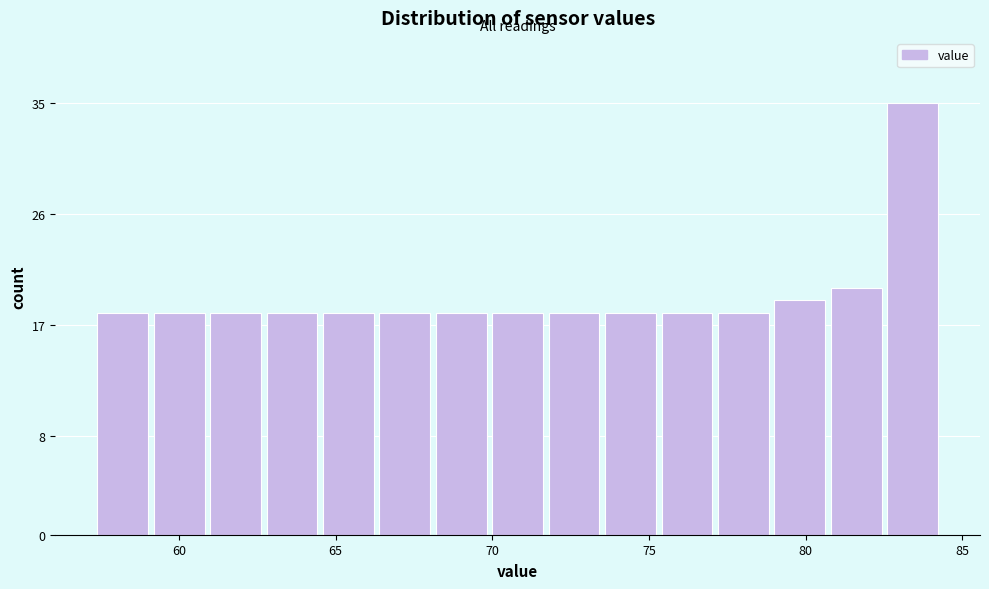

Around what value on the x-axis is the tallest bar? Give the approximate position of its centre, as read against the axis.

83.5